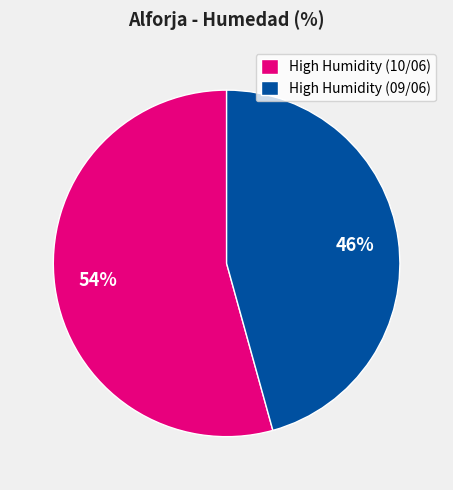

Is there a majority slice in this chart?

Yes